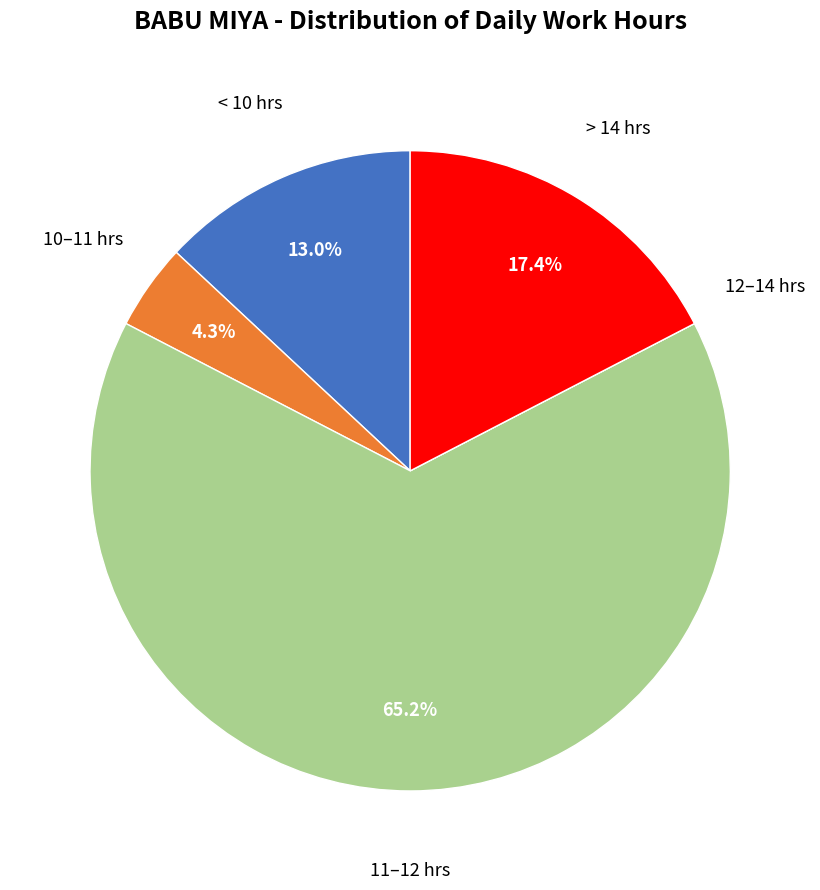

Is there a majority slice in this chart?

Yes